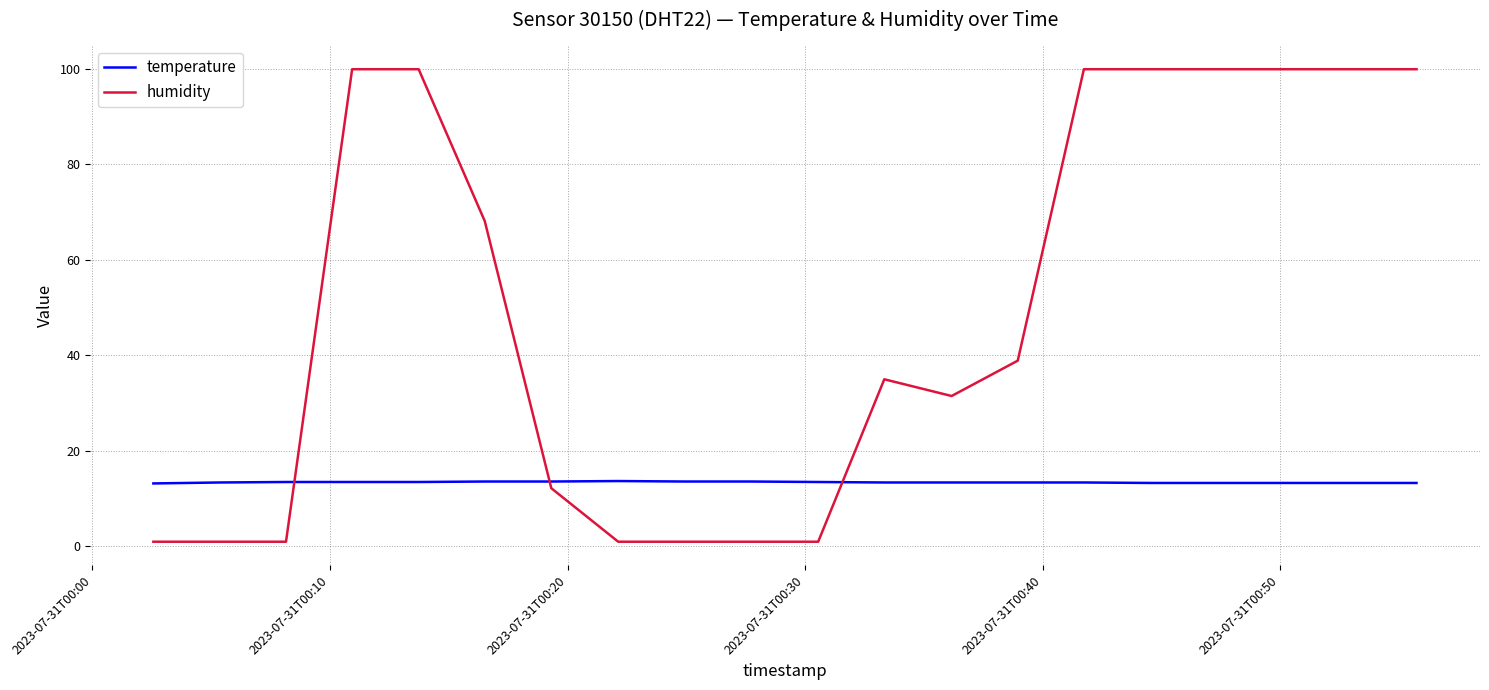

Does the chart have visible grid lines?

Yes